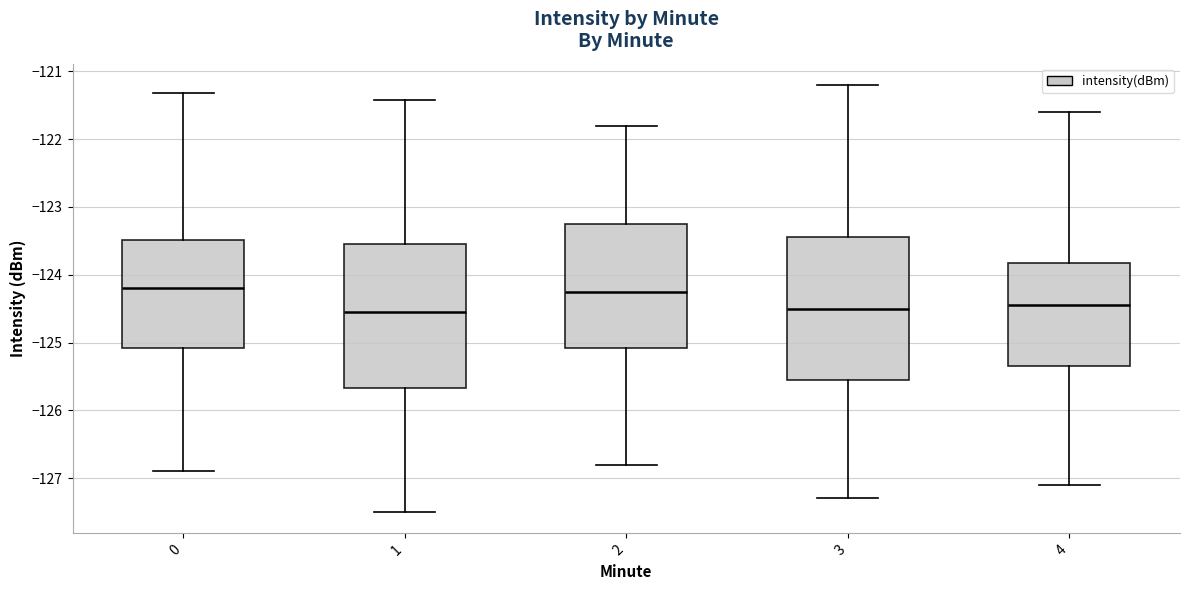

Where does the upper whisker of the box at x = 1 end on the y-axis? The values are not printed on the chart, so give them approximately, as read against the axis.

-121.4